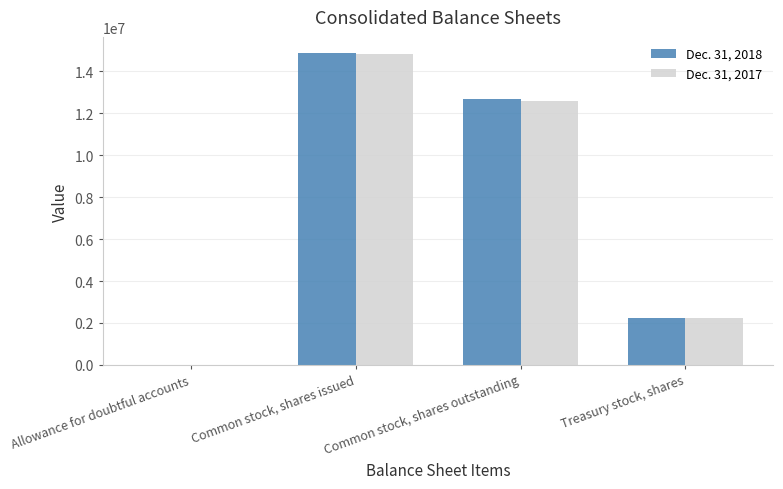

At which category does the chart reach its peak across all series?

Common stock, shares issued